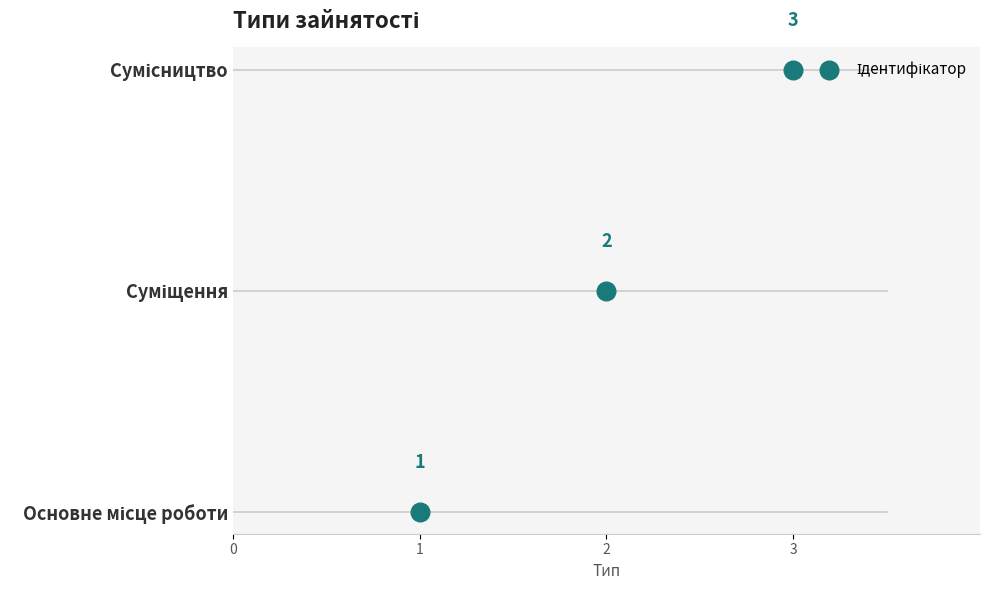

What is the change in value from Суміщення to Сумісництво?

+1